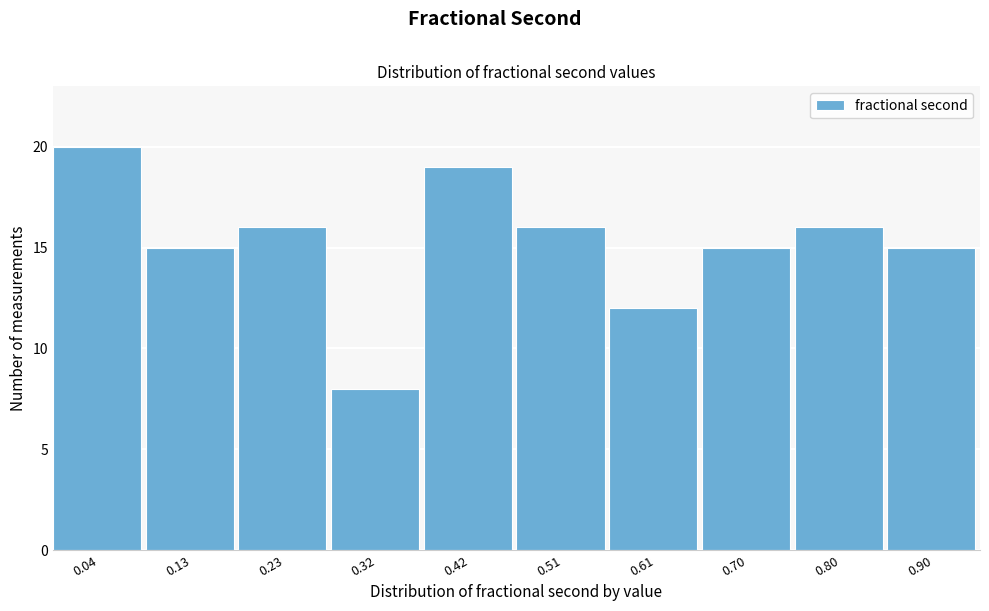

Reading left to right, what are all the values shown in this chart?

20	15	16	8	19	16	12	15	16	15